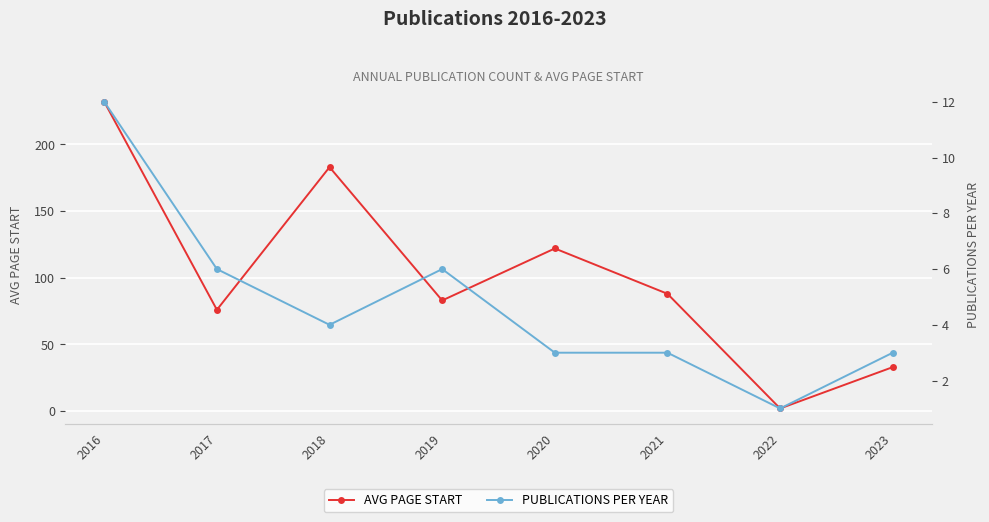

At which category does AVG PAGE START reach its first local valley?

2017